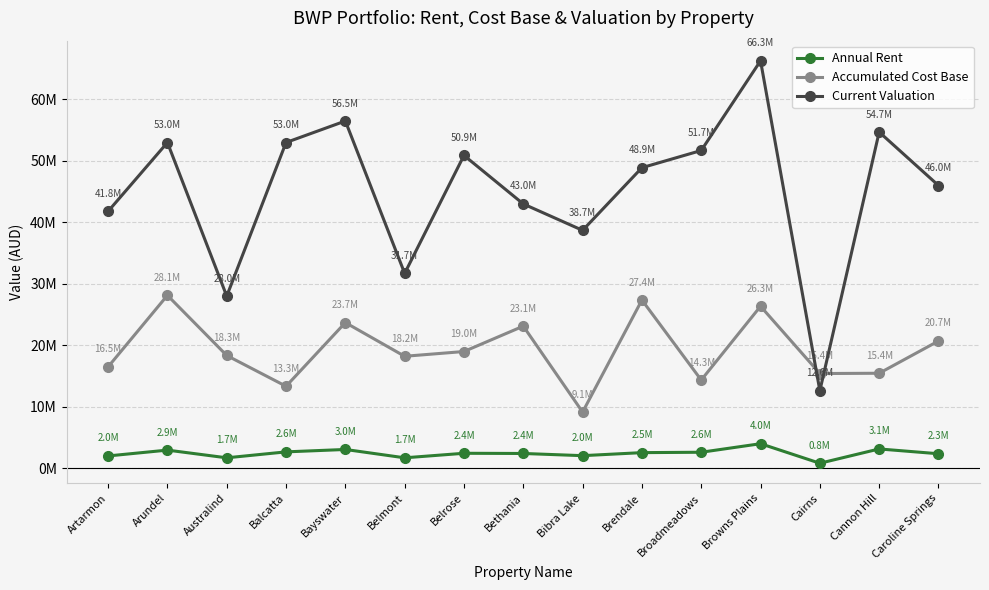

Is the value of Accumulated Cost Base at Bethania greater than the value of Annual Rent at Arundel?

Yes